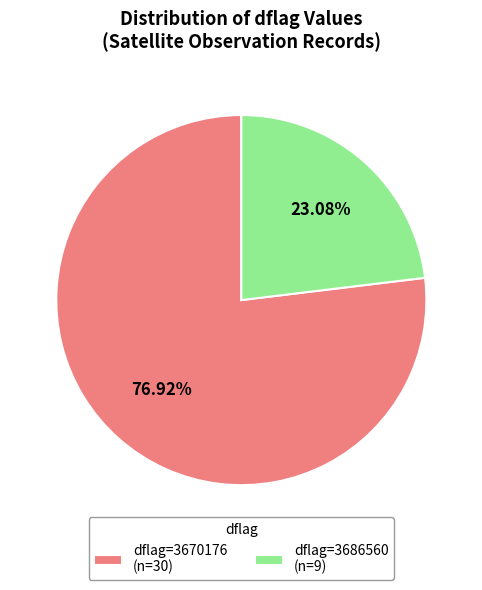

How many segments does this pie chart have?

2